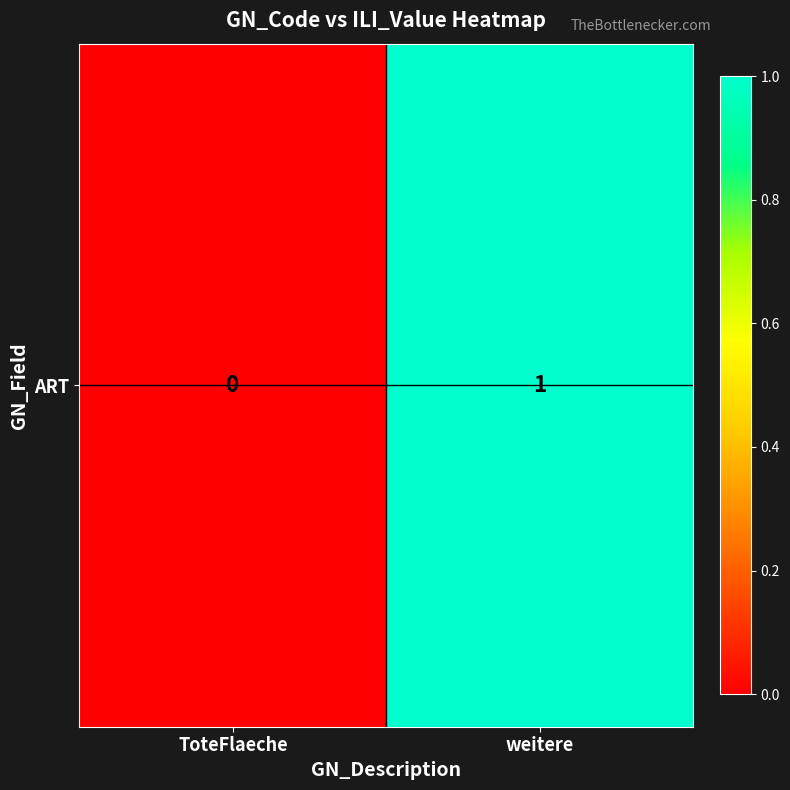

Is it true that the value at weitere is 1?

False